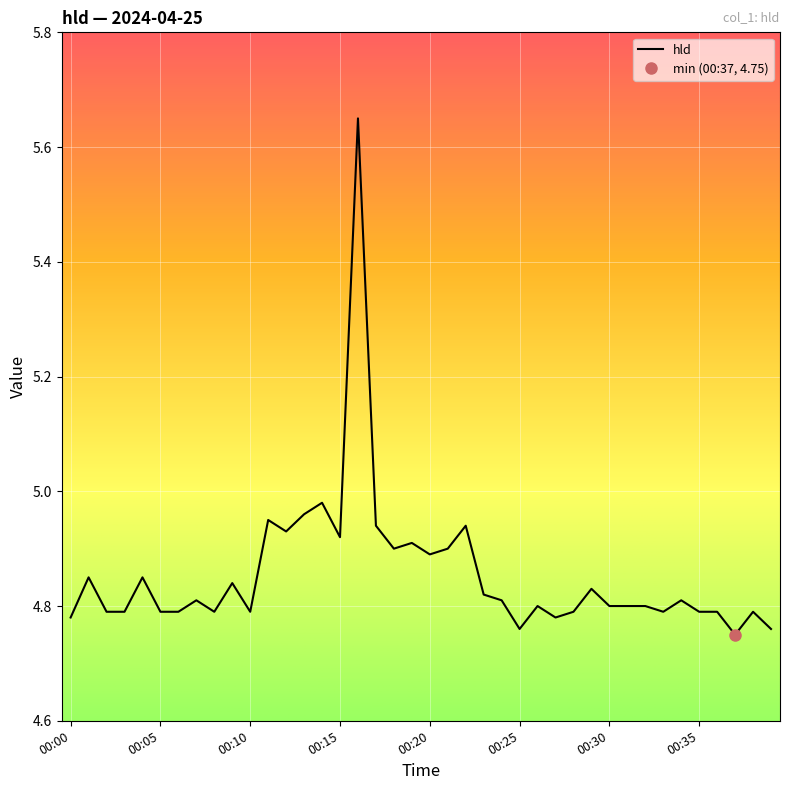

Reading left to right, list all the values displayed in this chart.

4.8	4.8	4.8	4.8	4.8	4.8	4.8	4.8	4.8	4.8	4.8	5.0	4.9	5.0	5.0	4.9	5.7	4.9	4.9	4.9	4.9	4.9	4.9	4.8	4.8	4.8	4.8	4.8	4.8	4.8	4.8	4.8	4.8	4.8	4.8	4.8	4.8	4.8	4.8	4.8